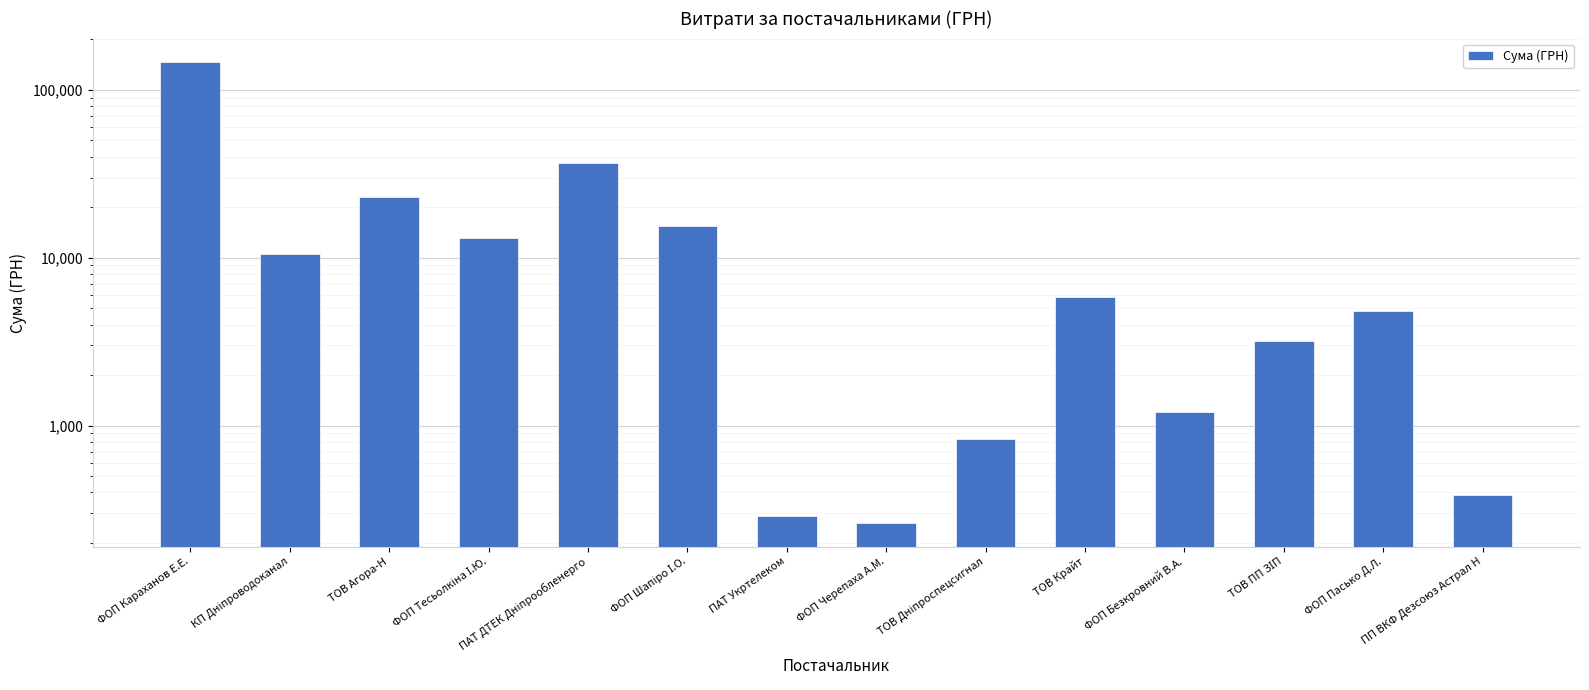

Reading left to right, what are all the values shown in this chart?

147285.8	10482.7	23015.0	13092.0	36710.9	15541.4	288.8	261.0	836.0	5810.0	1201.0	3207.6	4845.9	388.0